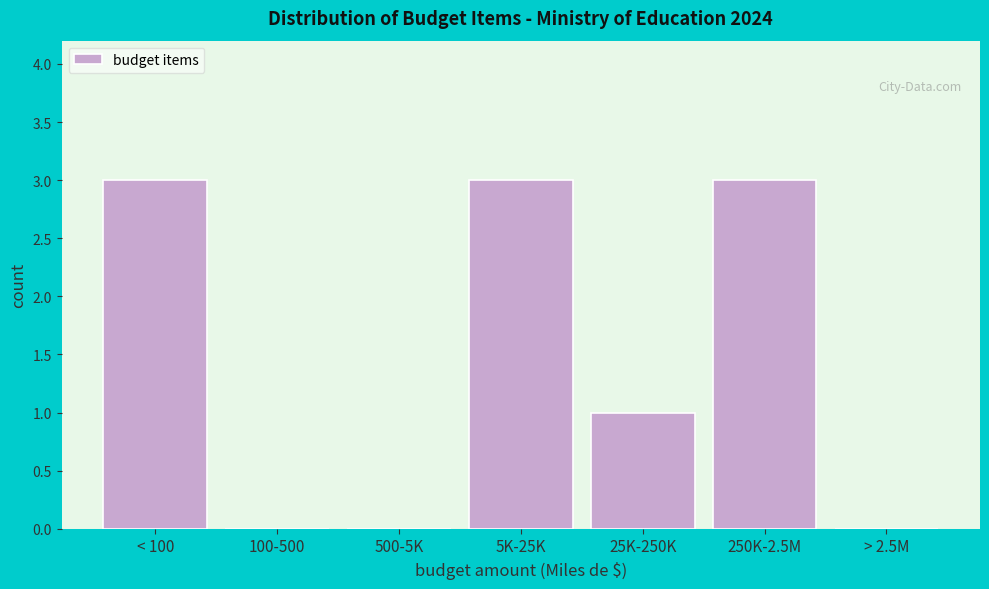

Reading left to right, transcribe all the data shown in this chart.

< 100=3	100-500=0	500-5K=0	5K-25K=3	25K-250K=1	250K-2.5M=3	> 2.5M=0